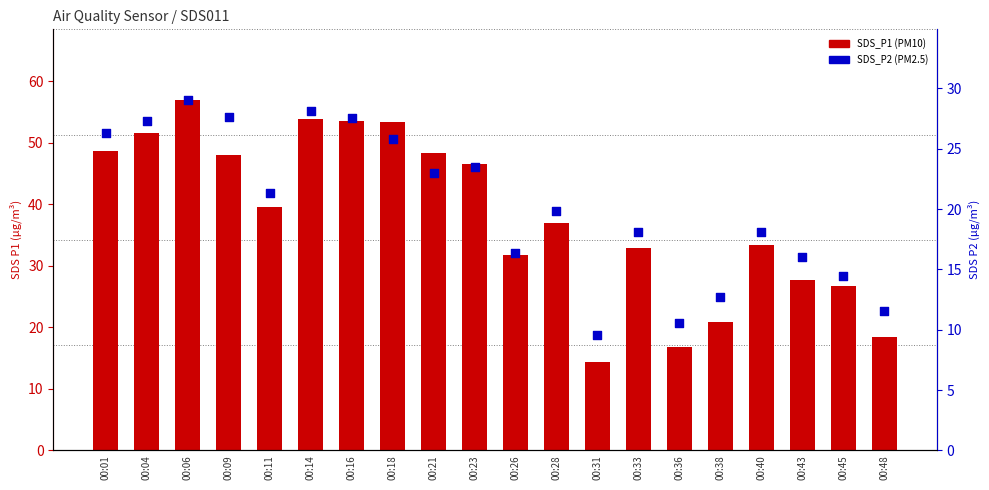

Which series has the largest total across all categories?

SDS_P1 (PM10)